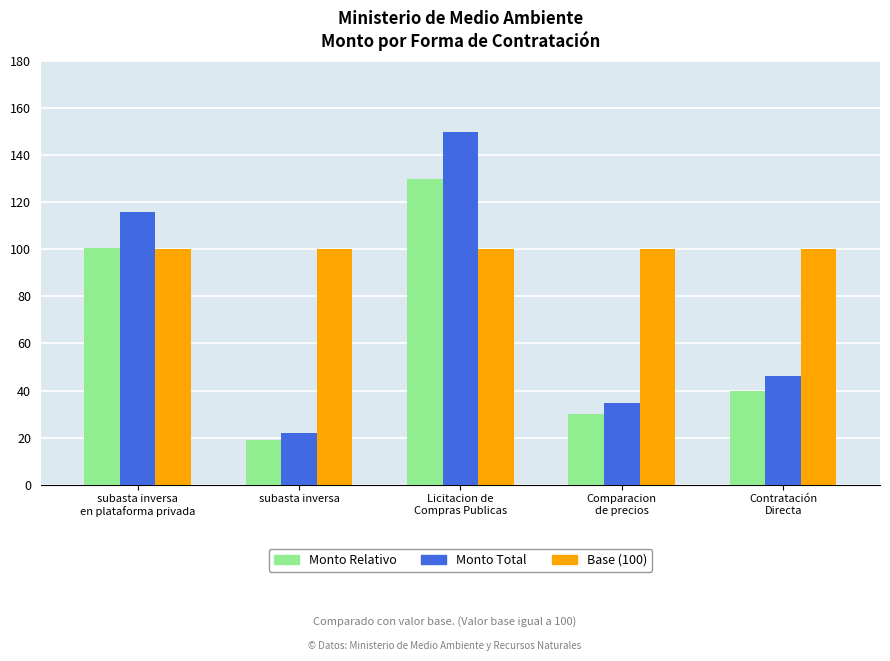

Reading right to left, what are all the values shown in this chart?

Monto Relativo: Contratación
Directa=39.9	Comparacion
de precios=30.0	Licitacion de
Compras Publicas=130.0	subasta inversa=18.9	subasta inversa
en plataforma privada=100.6
Monto Total: Contratación
Directa=46.0	Comparacion
de precios=34.6	Licitacion de
Compras Publicas=150.0	subasta inversa=21.8	subasta inversa
en plataforma privada=116.1
Base (100): Contratación
Directa=100.0	Comparacion
de precios=100.0	Licitacion de
Compras Publicas=100.0	subasta inversa=100.0	subasta inversa
en plataforma privada=100.0